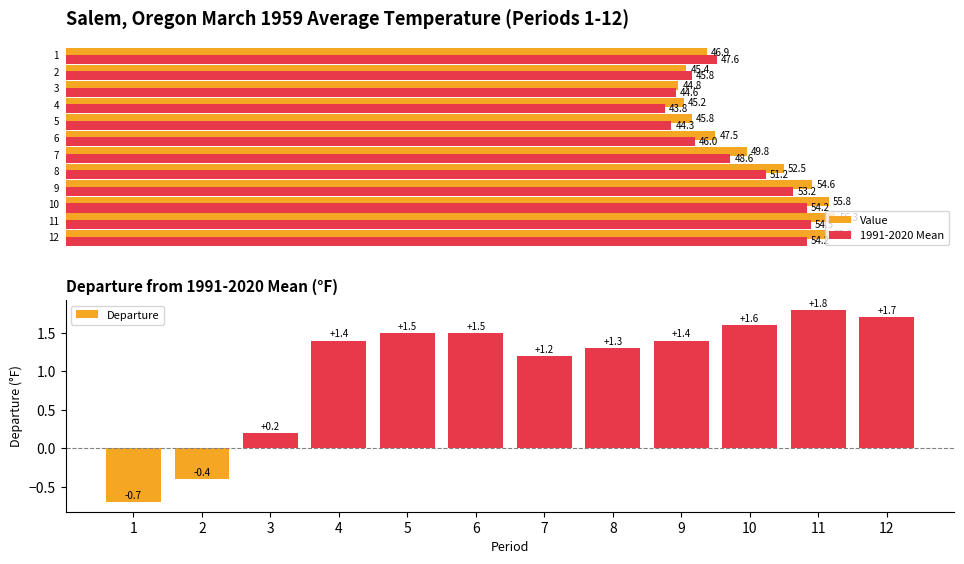

How many data points are above 1?

9